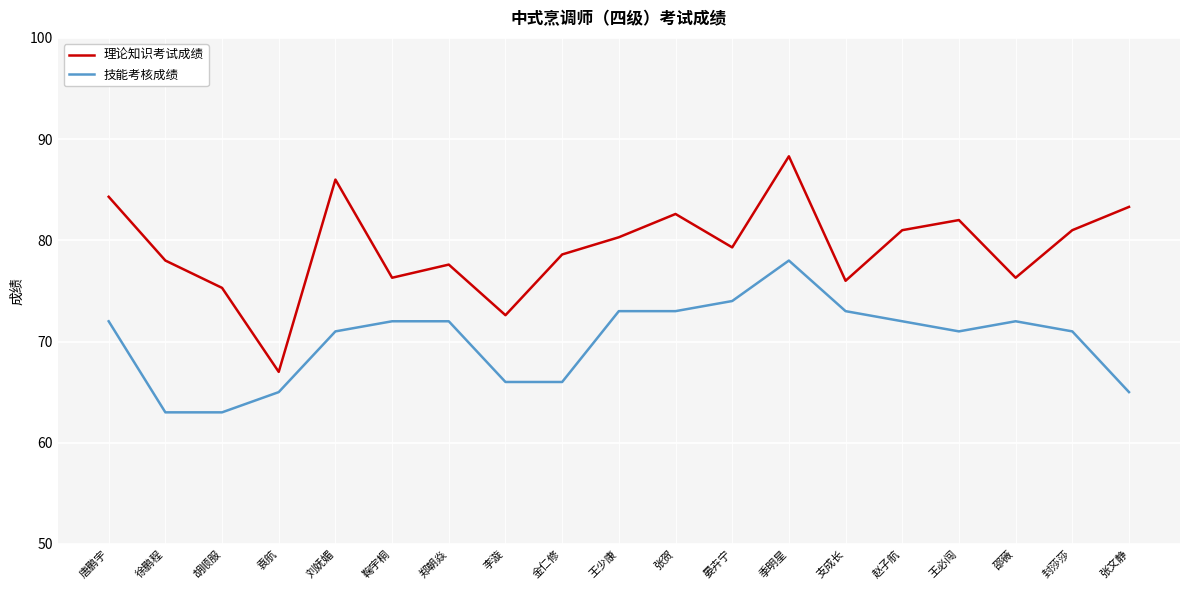

What is the lowest value of the 理论知识考试成绩 series?

67.0